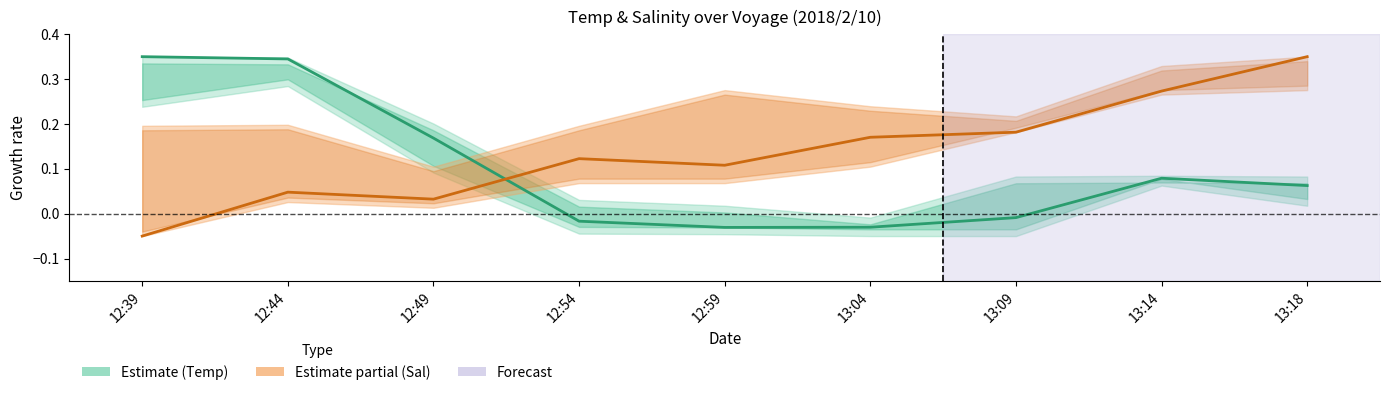

Is it true that Temp(degC) equals -0.0 at 12:54?

True